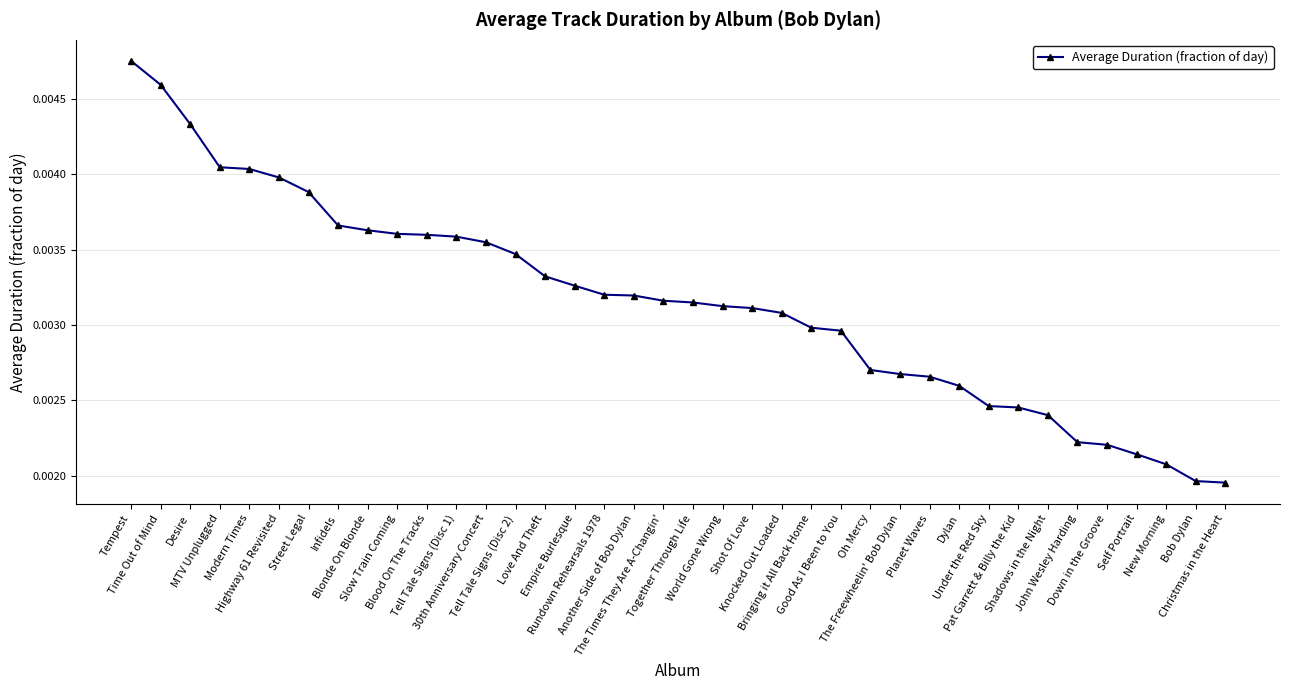

Count the values in the range 0 to 1.

38